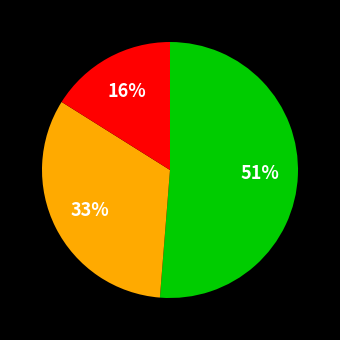

Is there a majority slice in this chart?

Yes